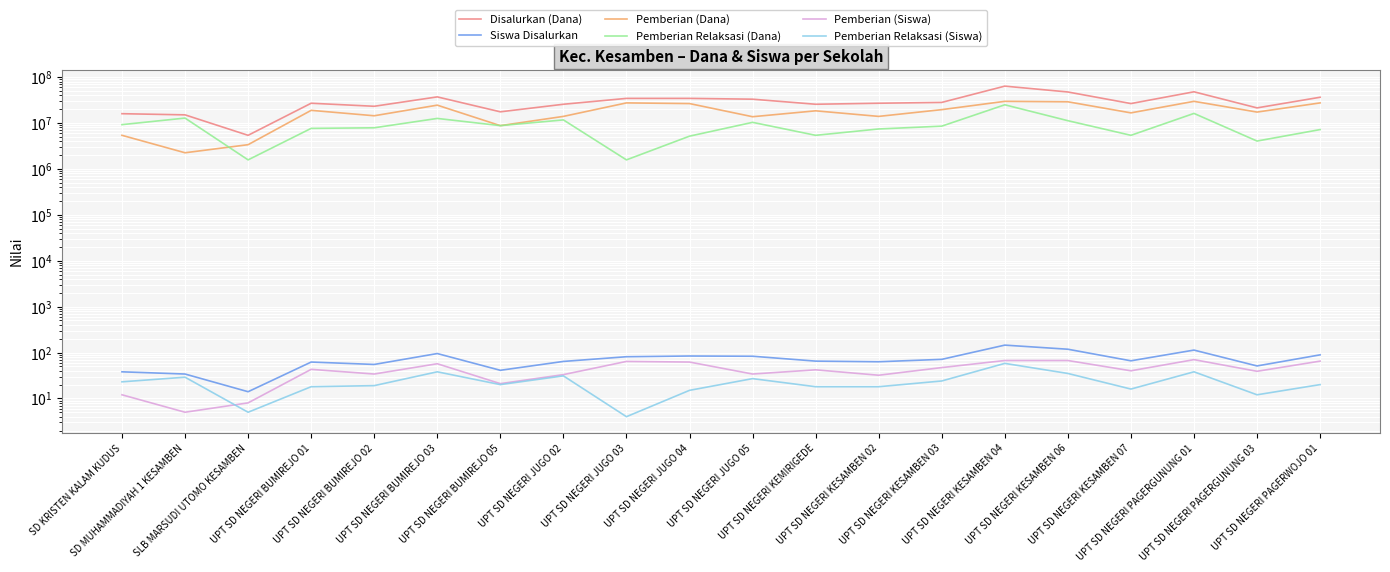

How many lines are shown in the chart?

6